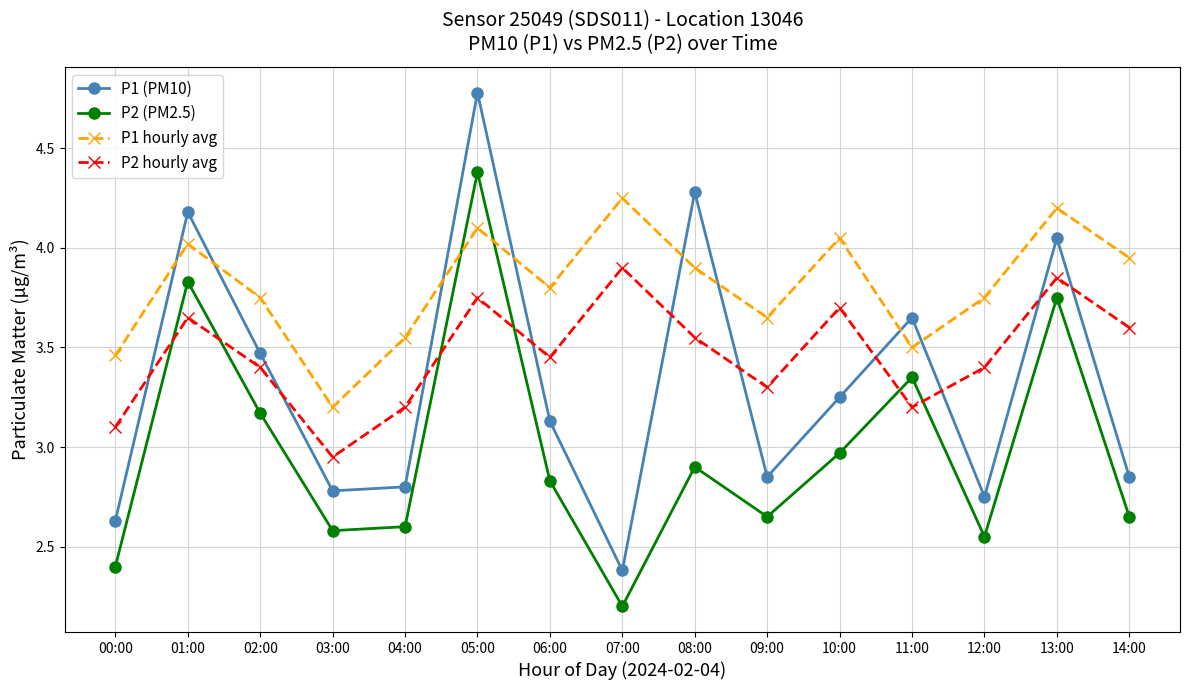

Which series has the largest range (max minus min)?

P1 (PM10)